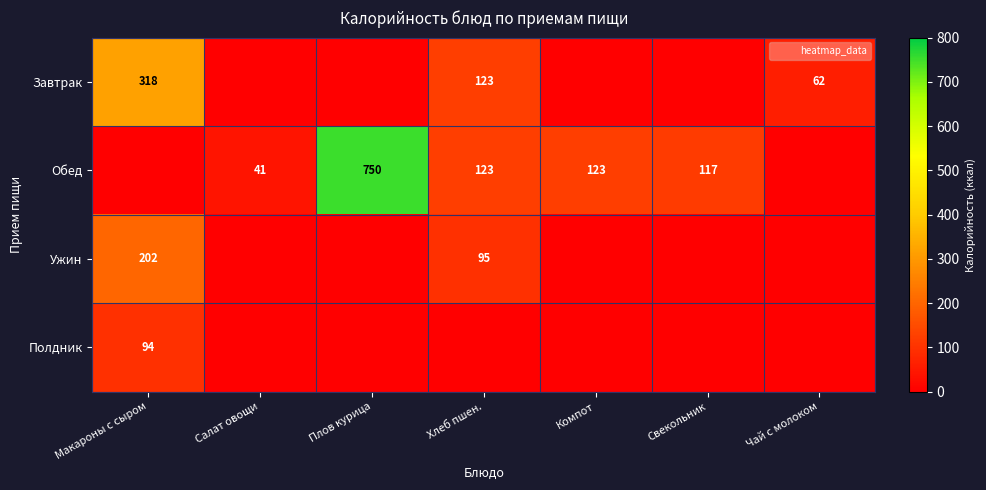

What is the sum of the Обед values at Плов курица and Хлеб пшен.?

873